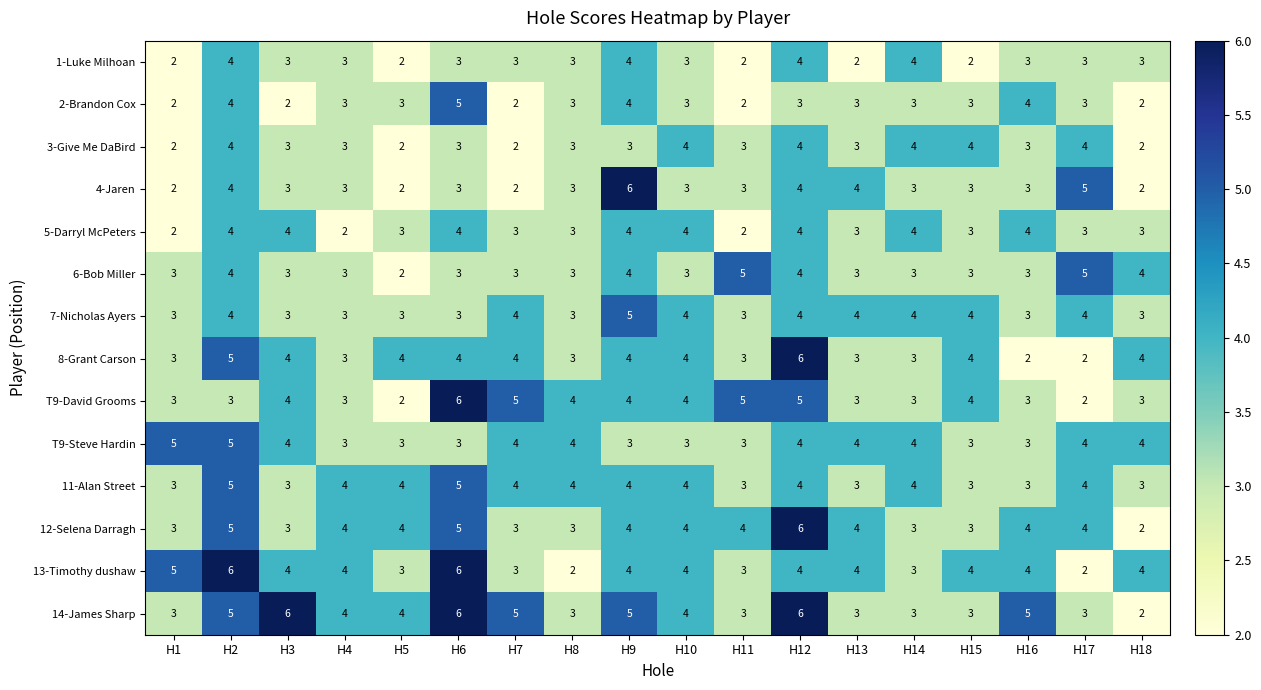

Which series has the largest total across all categories?

14-James Sharp